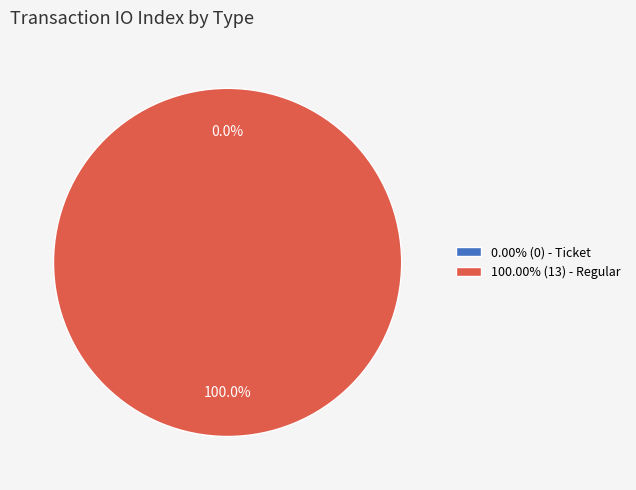

How many segments does this pie chart have?

2